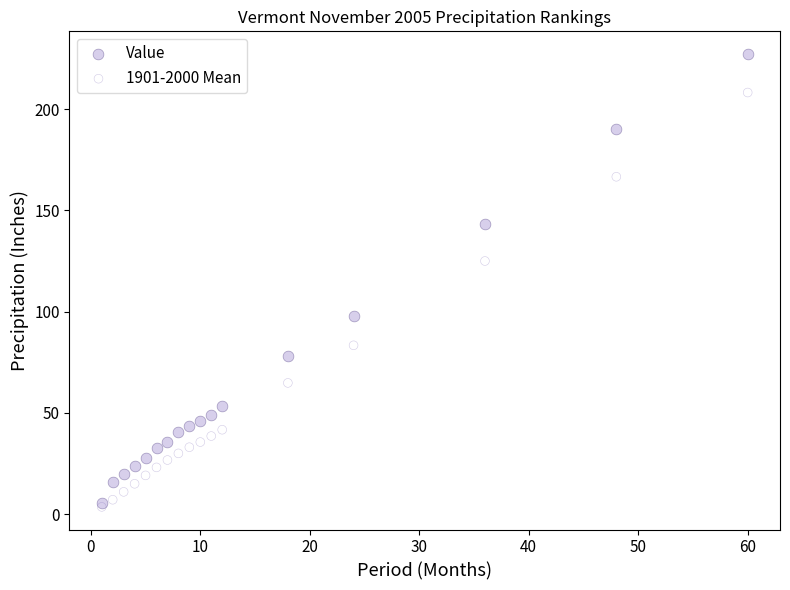

What are all the series names shown in the legend?

Value, 1901-2000 Mean